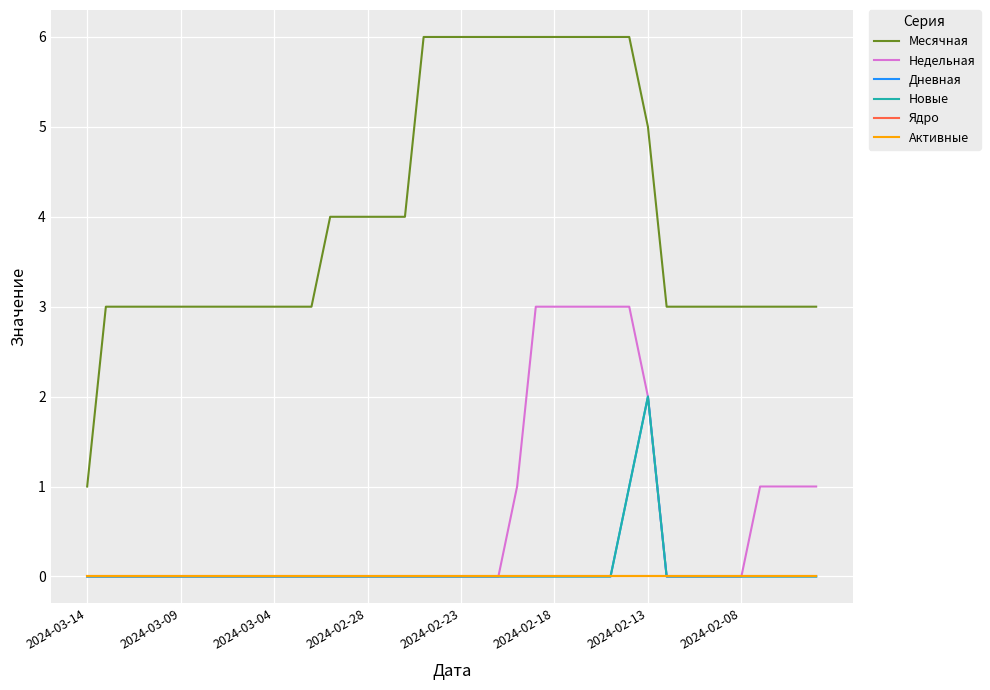

Is this an area chart (filled region under the line)?

No